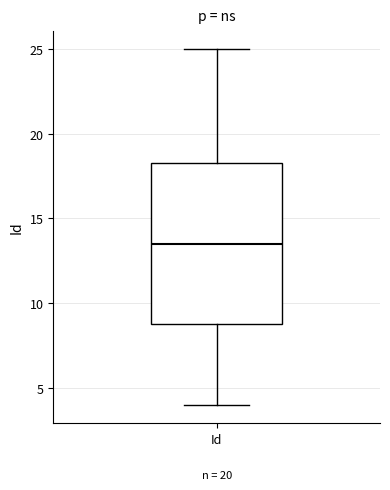

Where is the upper edge of the box for Id on the y-axis? The values are not printed on the chart, so give them approximately, as read against the axis.

18.5